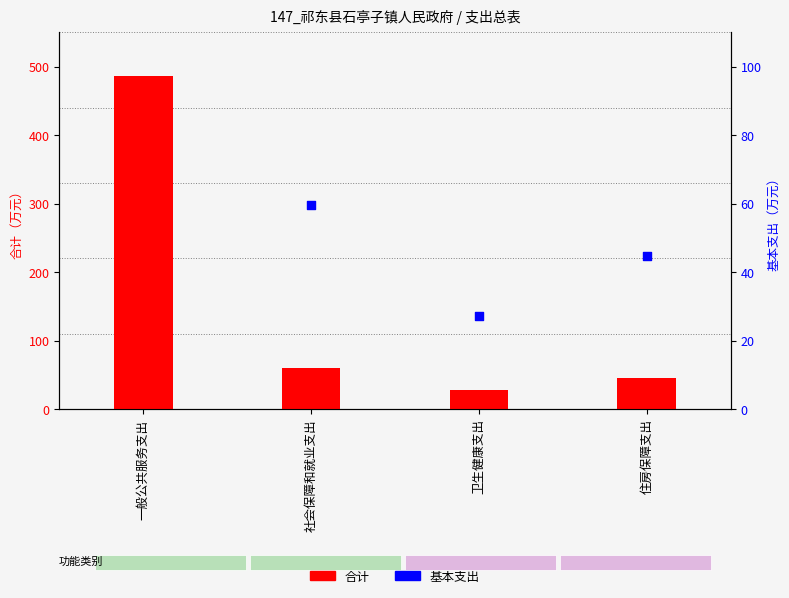

Which series has the largest Y range (max minus min)?

合计